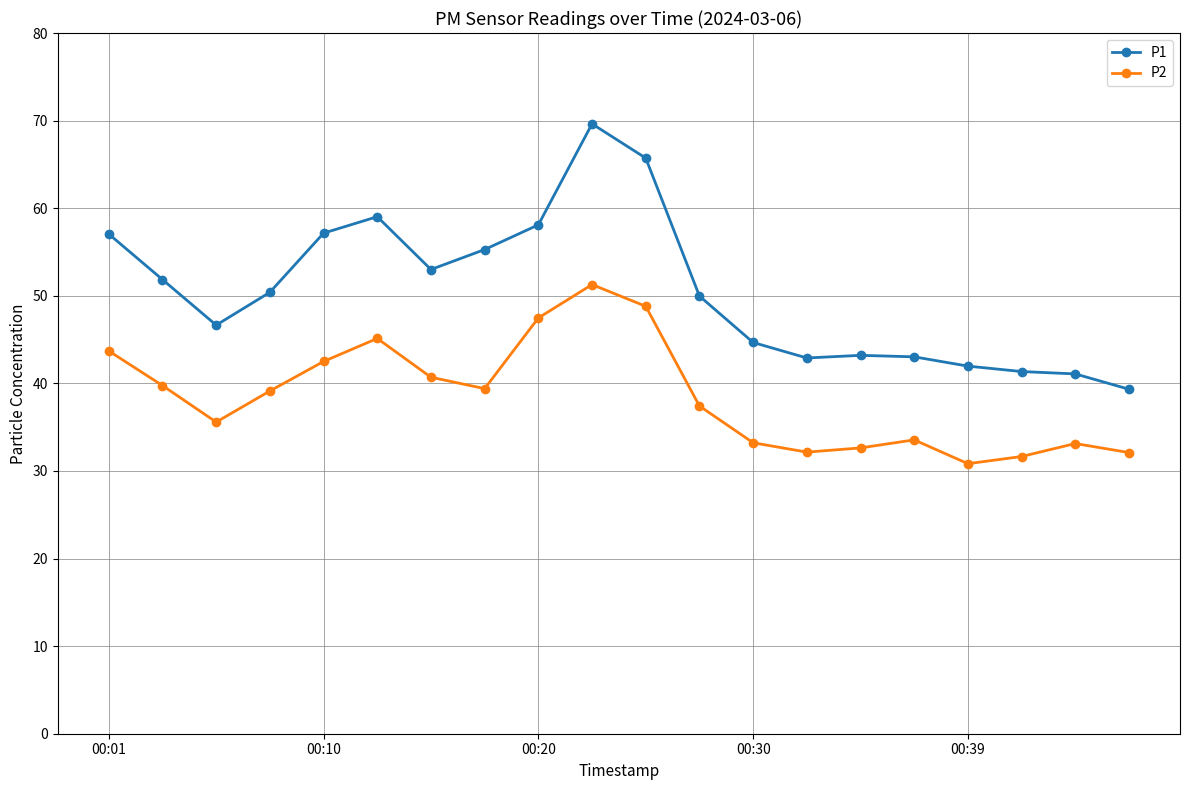

True or false: P1 and P2 intersect in this chart.

False